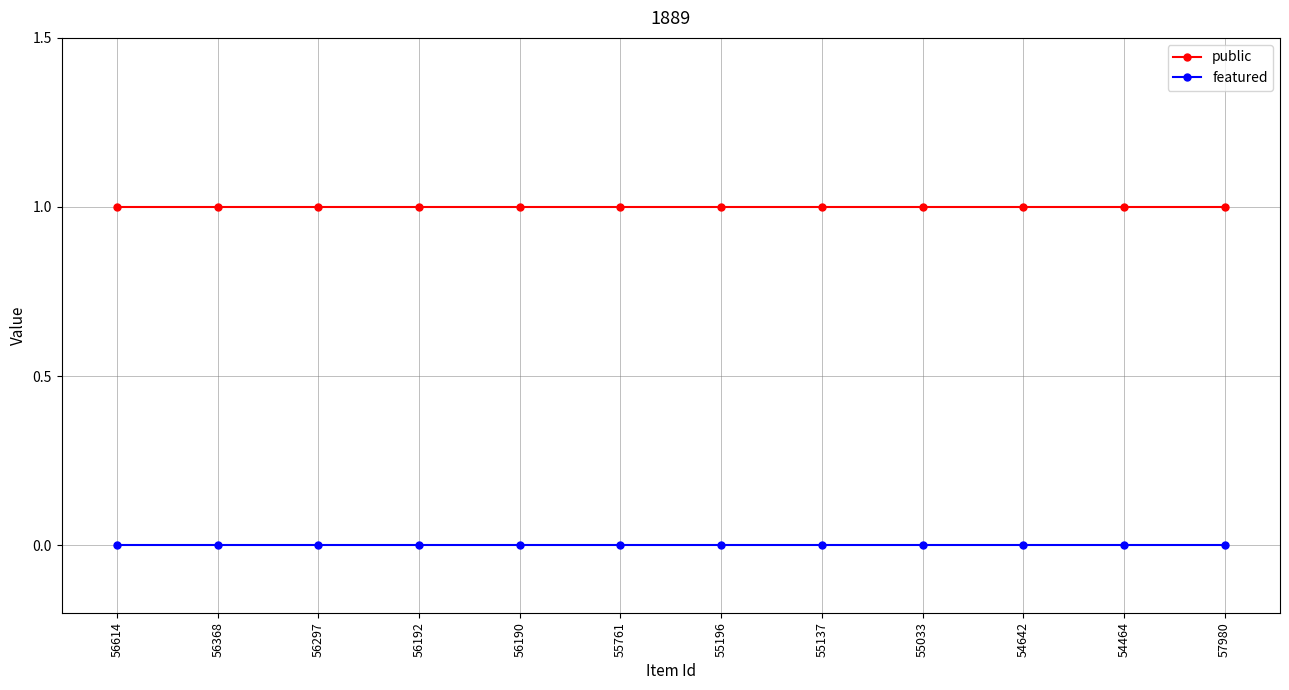

Reading left to right, list all the values displayed in this chart.

public: 56614=1	56368=1	56297=1	56192=1	56190=1	55761=1	55196=1	55137=1	55033=1	54642=1	54464=1	57980=1
featured: 56614=0	56368=0	56297=0	56192=0	56190=0	55761=0	55196=0	55137=0	55033=0	54642=0	54464=0	57980=0